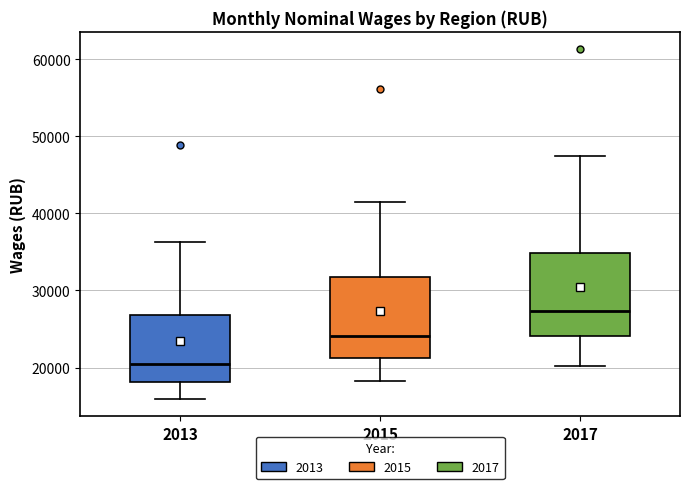

Which box has the highest median line?

2017